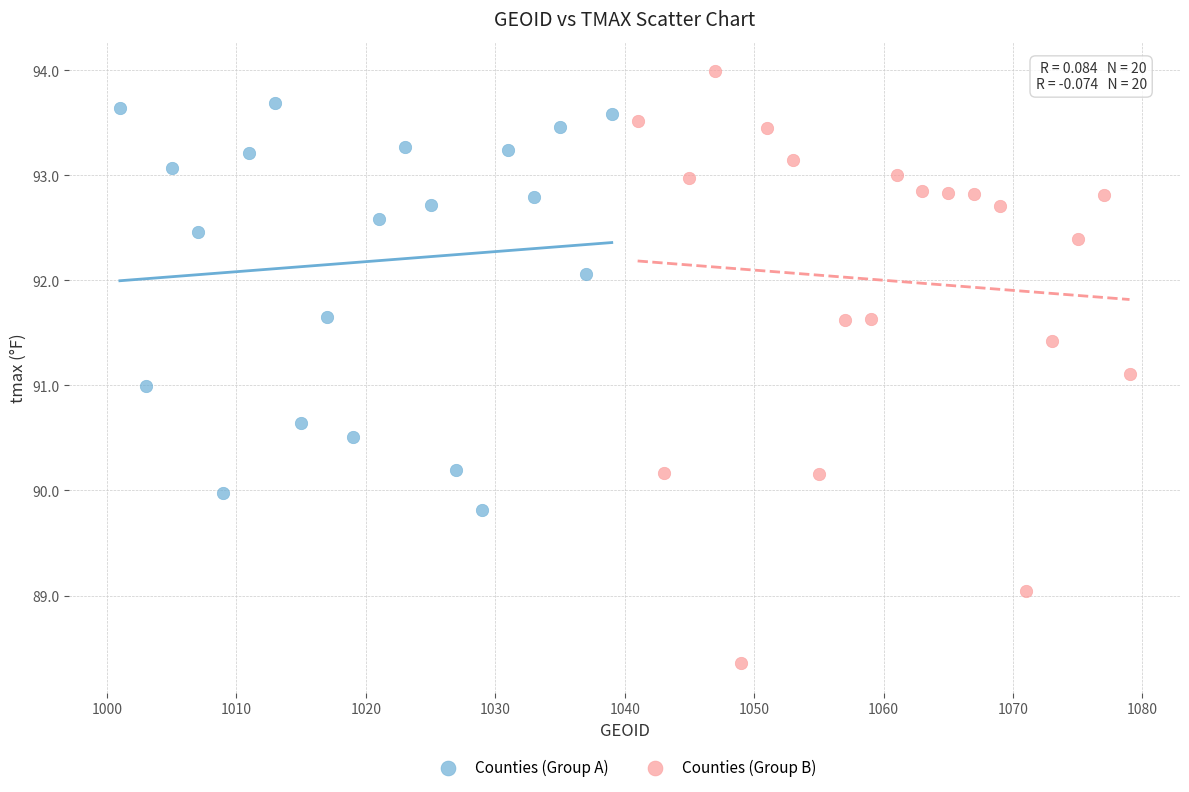

Which series reaches the maximum Y coordinate?

Counties (Group B)